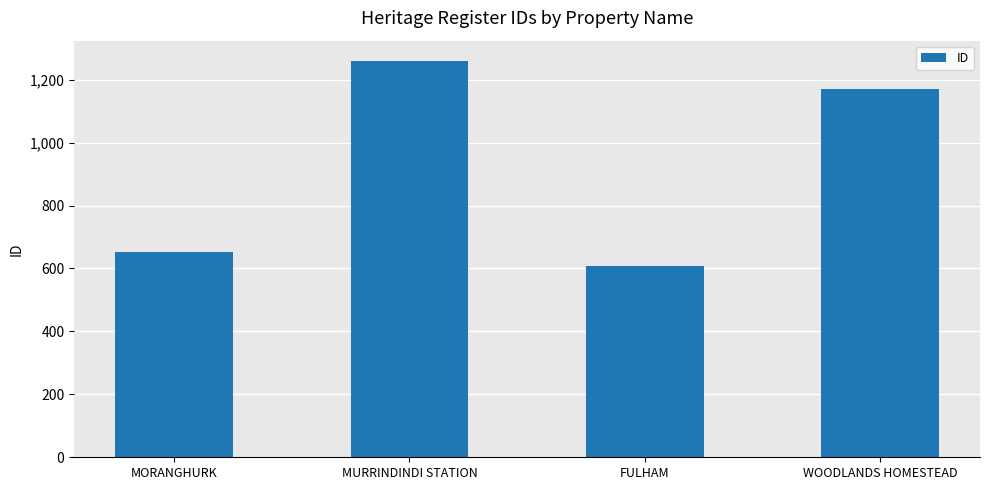

Rank the categories by value from highest to lowest.

MURRINDINDI STATION, WOODLANDS HOMESTEAD, MORANGHURK, FULHAM